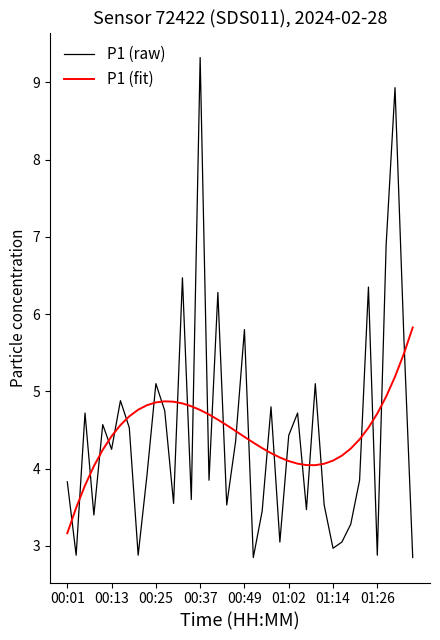

How many times do P1 (fit) and P1 (raw) cross each other?

27